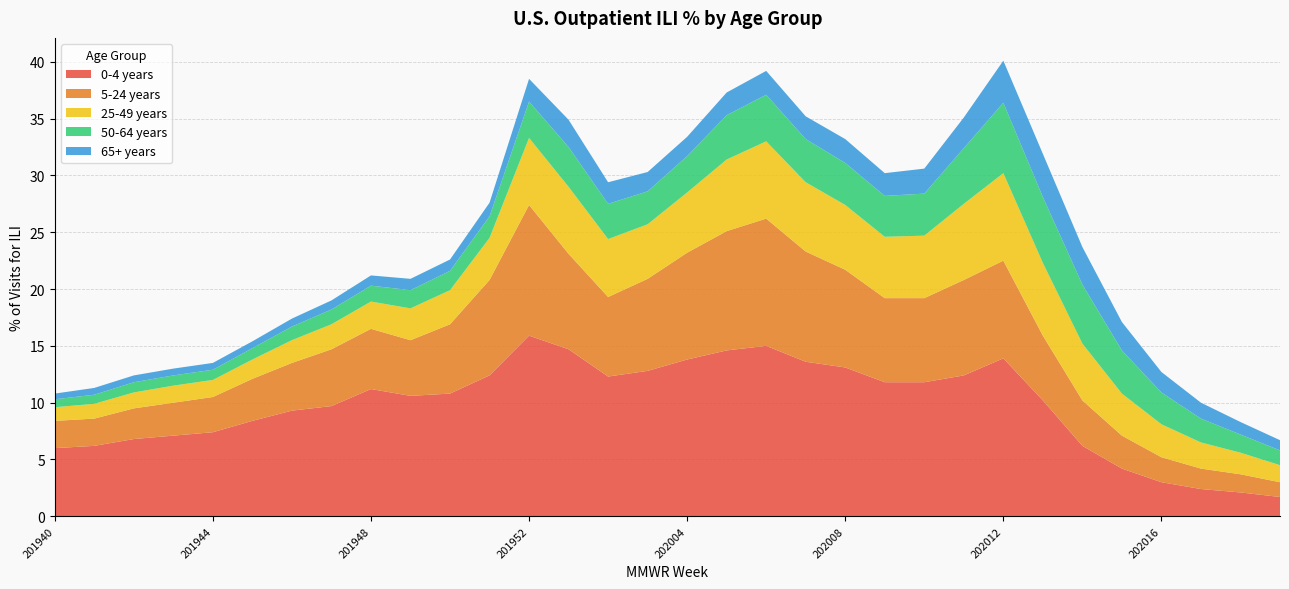

Reading right to left, list all the values displayed in this chart.

0-4 years: 202019=1.7	202018=2.1	202017=2.4	202016=3.0	202015=4.2	202014=6.2	202013=10.2	202012=13.9	202011=12.4	202010=11.8	202009=11.8	202008=13.1	202007=13.6	202006=15.0	202005=14.6	202004=13.8	202003=12.8	202002=12.3	202001=14.7	201952=15.9	201951=12.4	201950=10.8	201949=10.6	201948=11.2	201947=9.7	201946=9.3	201945=8.4	201944=7.4	201943=7.1	201942=6.8	201941=6.2	201940=6.0
5-24 years: 202019=1.3	202018=1.6	202017=1.8	202016=2.2	202015=2.9	202014=4.0	202013=5.7	202012=8.6	202011=8.4	202010=7.4	202009=7.4	202008=8.6	202007=9.7	202006=11.2	202005=10.5	202004=9.4	202003=8.1	202002=7.0	202001=8.4	201952=11.5	201951=8.4	201950=6.1	201949=4.9	201948=5.3	201947=5.0	201946=4.2	201945=3.7	201944=3.1	201943=2.9	201942=2.7	201941=2.4	201940=2.4
25-49 years: 202019=1.5	202018=1.9	202017=2.3	202016=2.9	202015=3.7	202014=5.0	202013=6.4	202012=7.7	202011=6.7	202010=5.5	202009=5.4	202008=5.7	202007=6.1	202006=6.8	202005=6.3	202004=5.3	202003=4.8	202002=5.1	202001=5.9	201952=5.9	201951=3.7	201950=3.0	201949=2.8	201948=2.4	201947=2.2	201946=2.0	201945=1.7	201944=1.5	201943=1.5	201942=1.4	201941=1.3	201940=1.2
50-64 years: 202019=1.3	202018=1.6	202017=2.1	202016=2.8	202015=3.8	202014=5.2	202013=5.8	202012=6.2	202011=4.9	202010=3.7	202009=3.6	202008=3.7	202007=3.8	202006=4.1	202005=3.9	202004=3.2	202003=2.9	202002=3.1	202001=3.5	201952=3.2	201951=1.9	201950=1.7	201949=1.6	201948=1.4	201947=1.3	201946=1.2	201945=1.0	201944=0.9	201943=0.9	201942=0.9	201941=0.8	201940=0.7
65+ years: 202019=0.9	202018=1.1	202017=1.4	202016=1.8	202015=2.5	202014=3.3	202013=3.8	202012=3.7	202011=2.7	202010=2.2	202009=2.0	202008=2.1	202007=2.0	202006=2.1	202005=2.0	202004=1.7	202003=1.7	202002=1.9	202001=2.4	201952=2.0	201951=1.2	201950=1.0	201949=1.0	201948=0.9	201947=0.8	201946=0.7	201945=0.6	201944=0.6	201943=0.6	201942=0.6	201941=0.6	201940=0.5